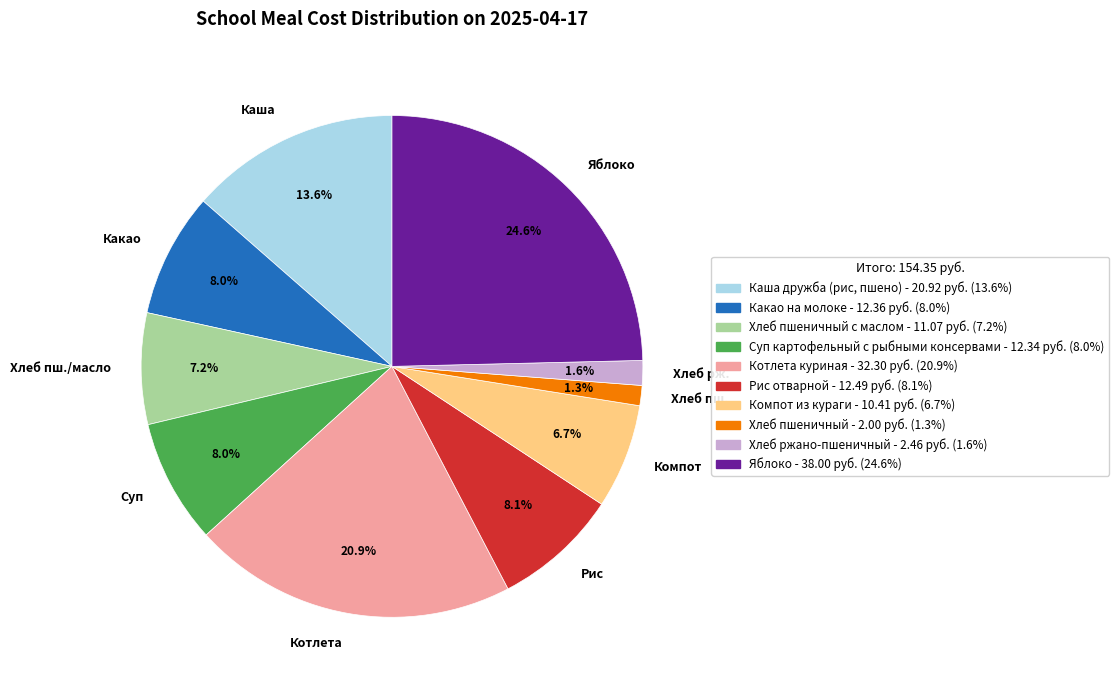

To the nearest percent, what is the average slice percentage?

10%